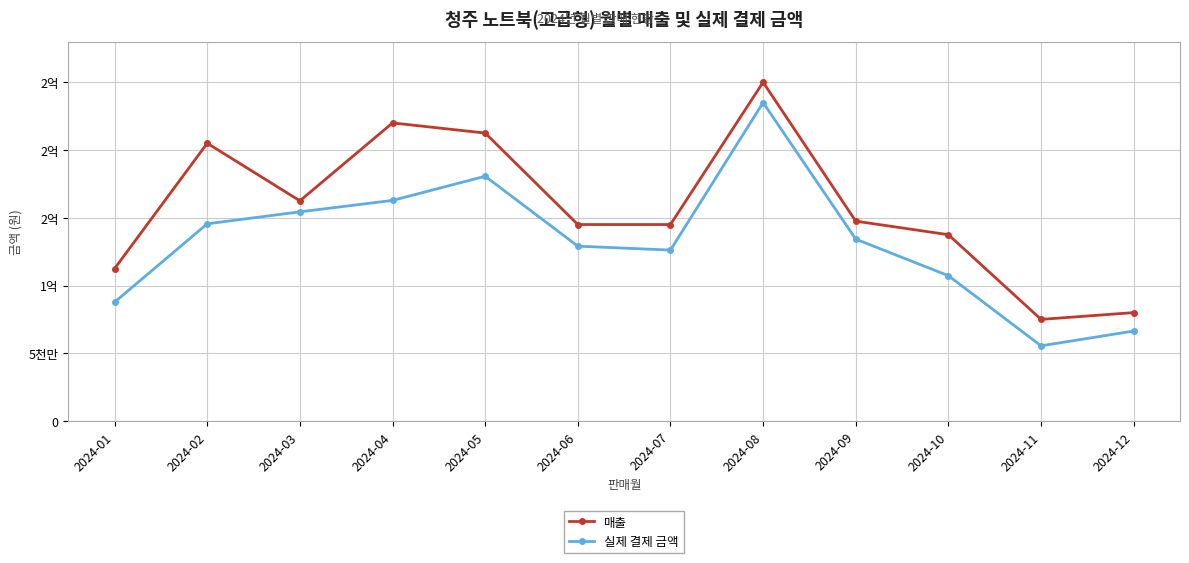

Which series has the largest total across all categories?

매출